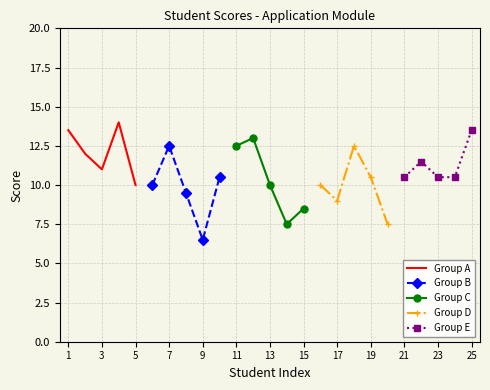

The Group A series shows 3.1 at 1. True or false?

False